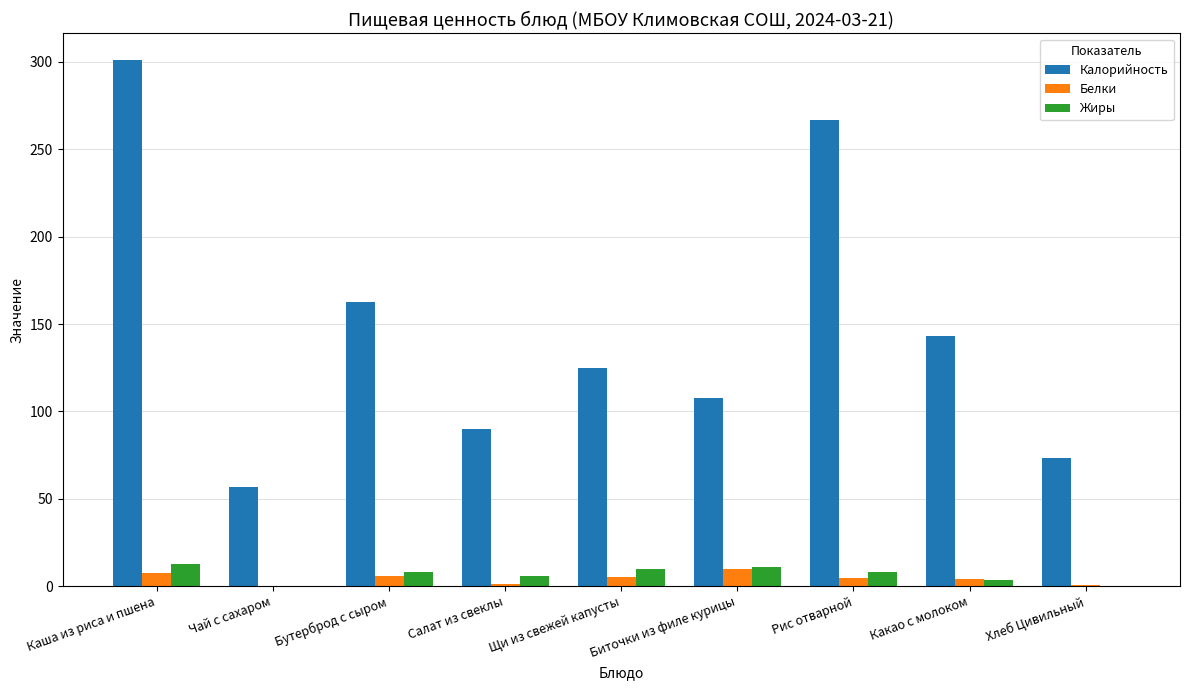

What is the sum of all Белки values?

38.9